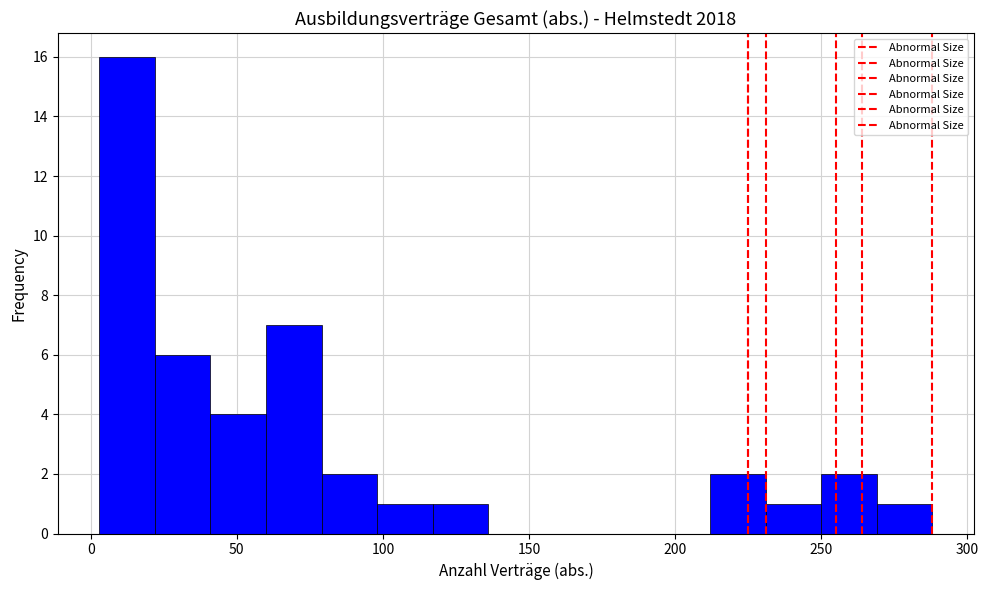

Around what value on the x-axis is the tallest bar? Give the approximate position of its centre, as read against the axis.

15